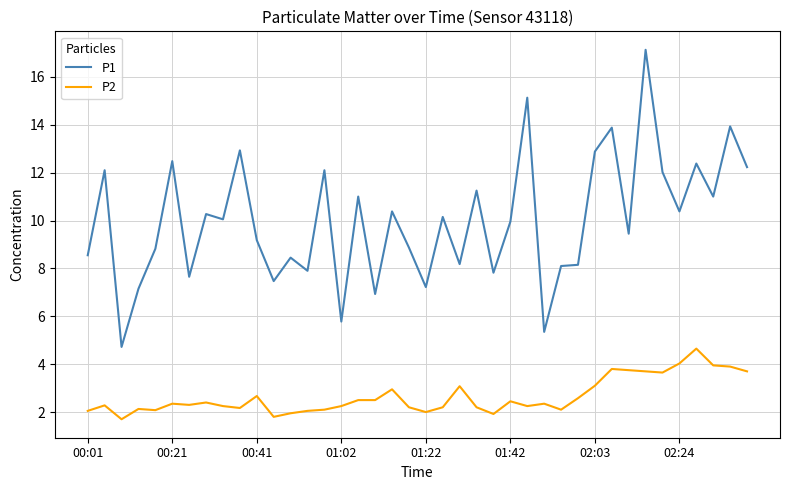

Which series has the widest spread of values?

P1